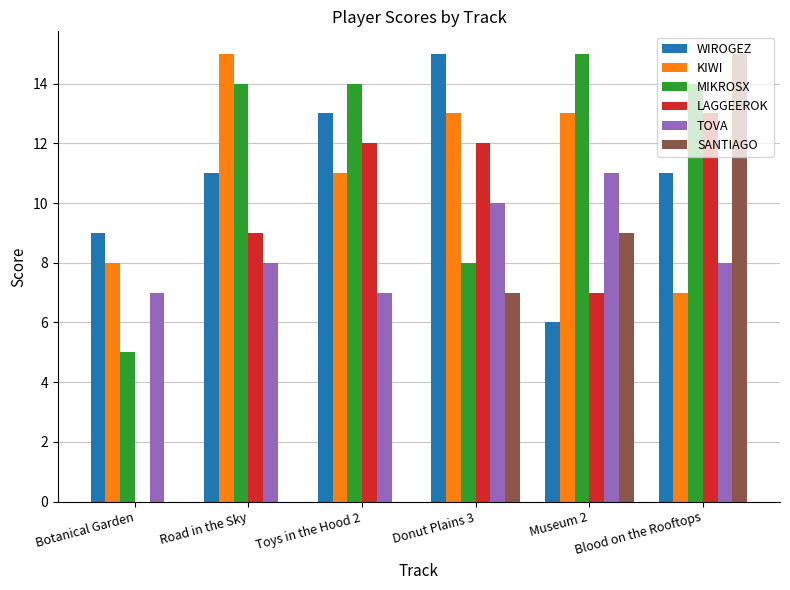

Between Botanical Garden and Museum 2, which series saw the biggest shift?

MIKROSX